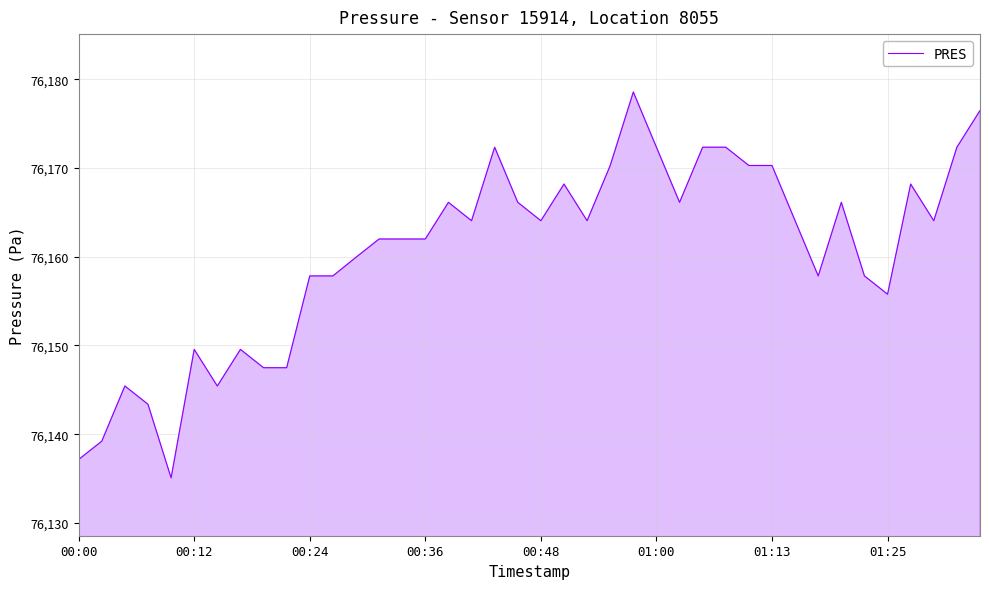

What is the greatest value displayed?

76178.6